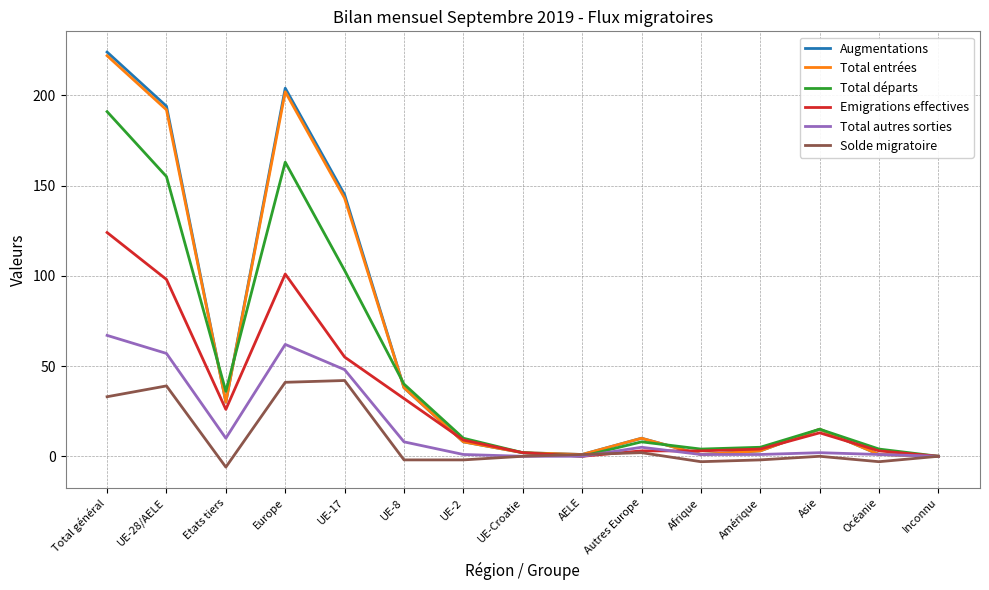

At which category is the sum across all series the highest?

Total général